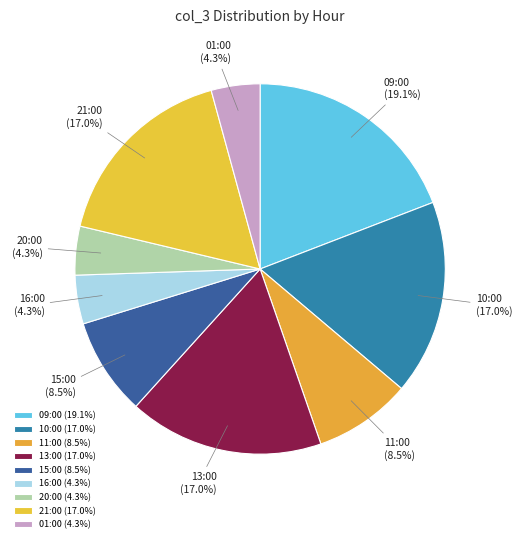

Is there any slice that represents more than half of the pie?

No